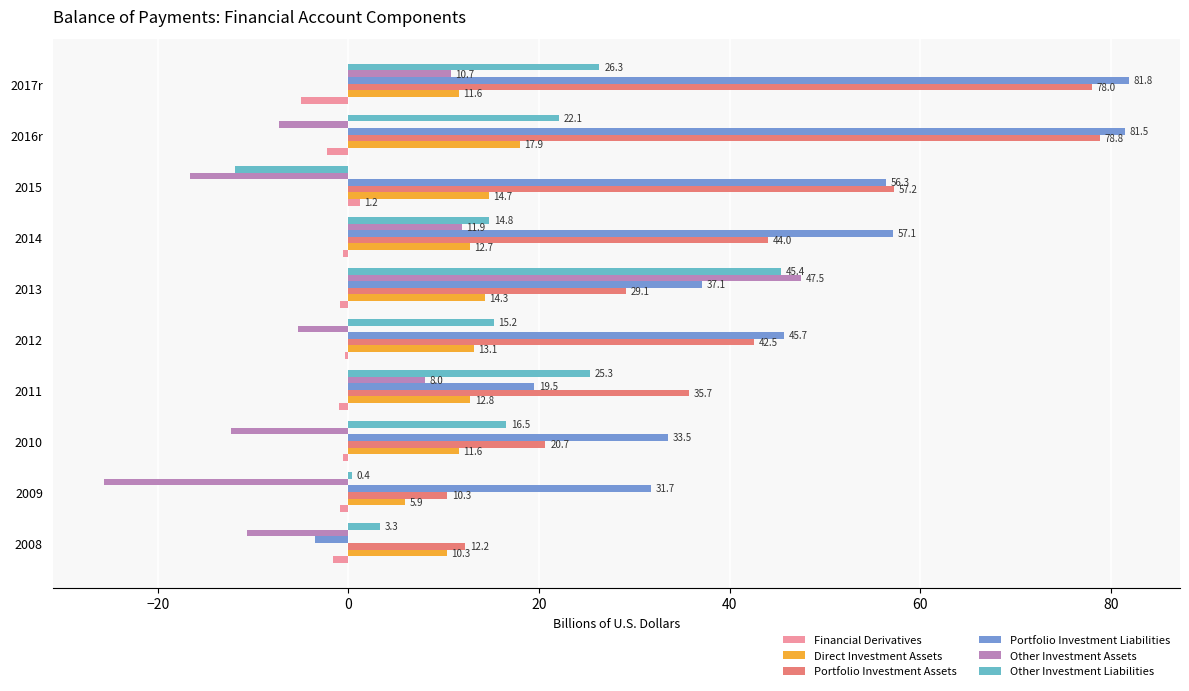

What are all the series names shown in the legend?

Financial Derivatives, Direct Investment Assets, Portfolio Investment Assets, Portfolio Investment Liabilities, Other Investment Assets, Other Investment Liabilities